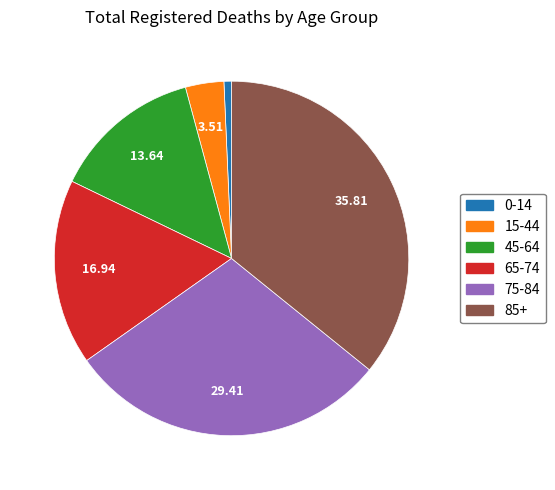

Is there any slice that represents more than half of the pie?

No